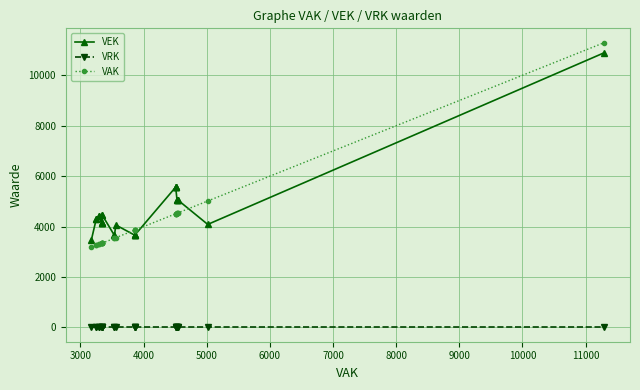

How many lines are shown in the chart?

3